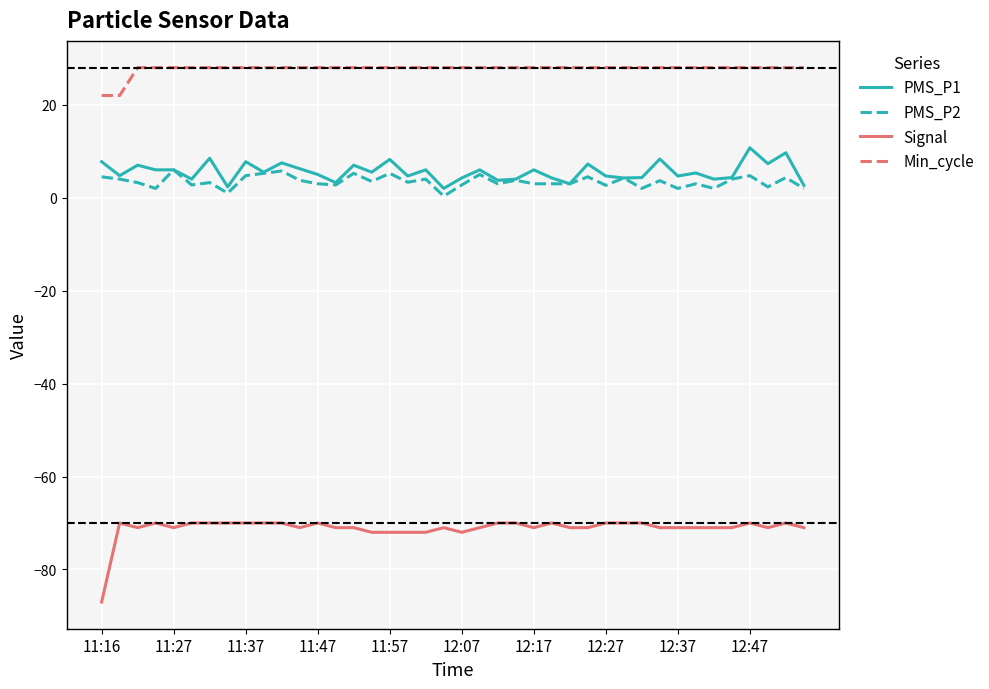

How many lines are shown in the chart?

4